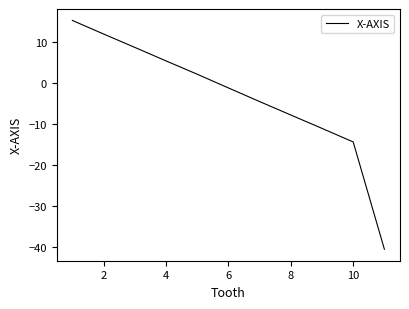

What is the smallest value displayed?

-40.4